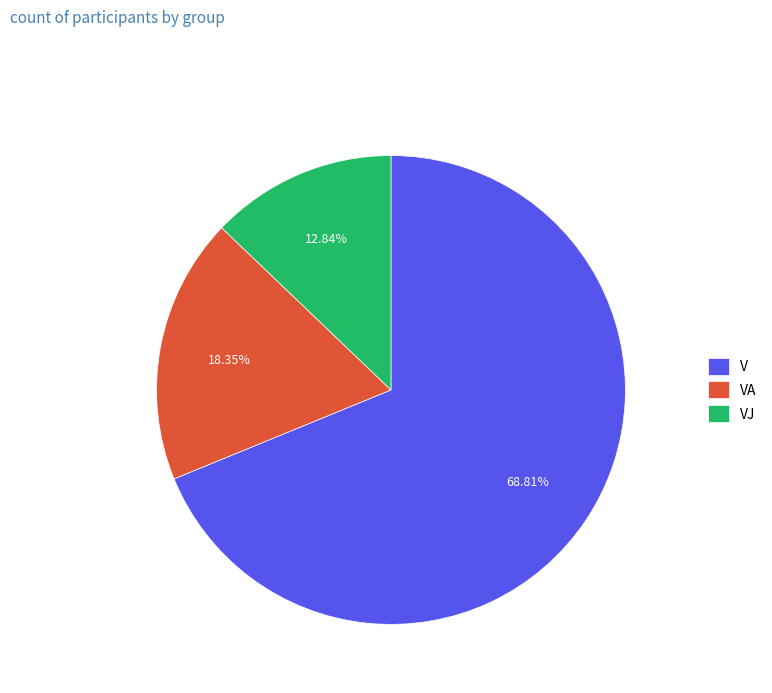

Is the sum of VA and VJ greater than half?

No